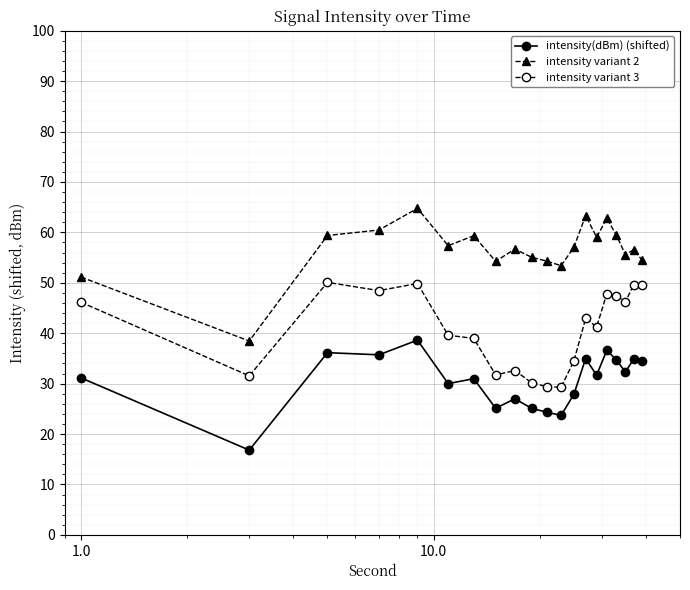

Which series has the largest total across all categories?

intensity variant 2